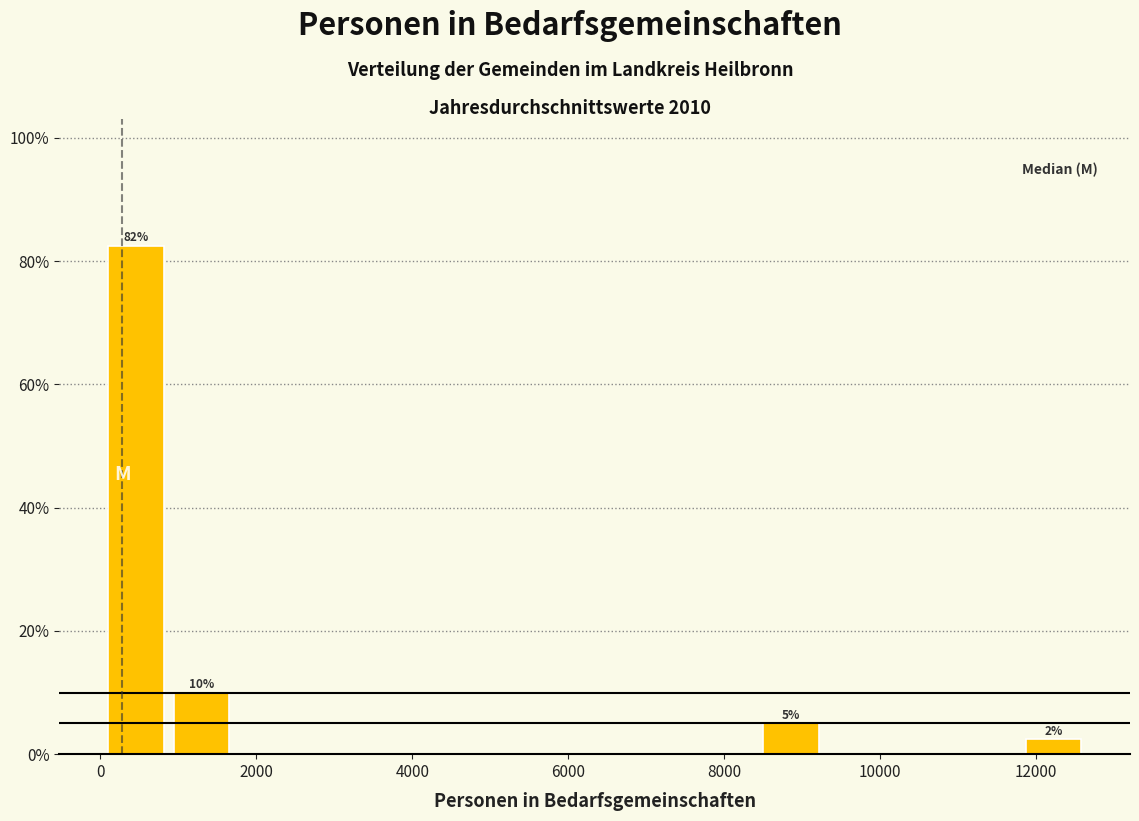

Over which range of the x-axis is the bar tallest?

0 to 800